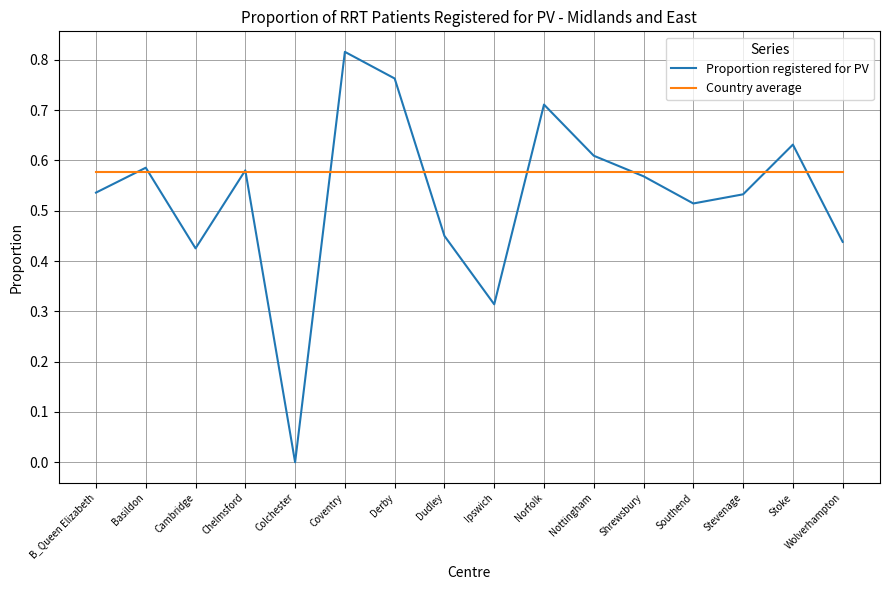

What position from the left is Southend?

13